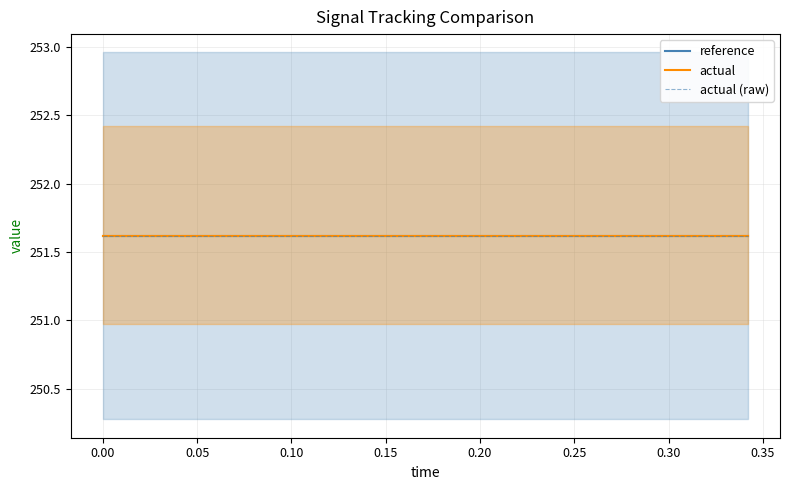

What is the label of the 6th point from the left?

0.09